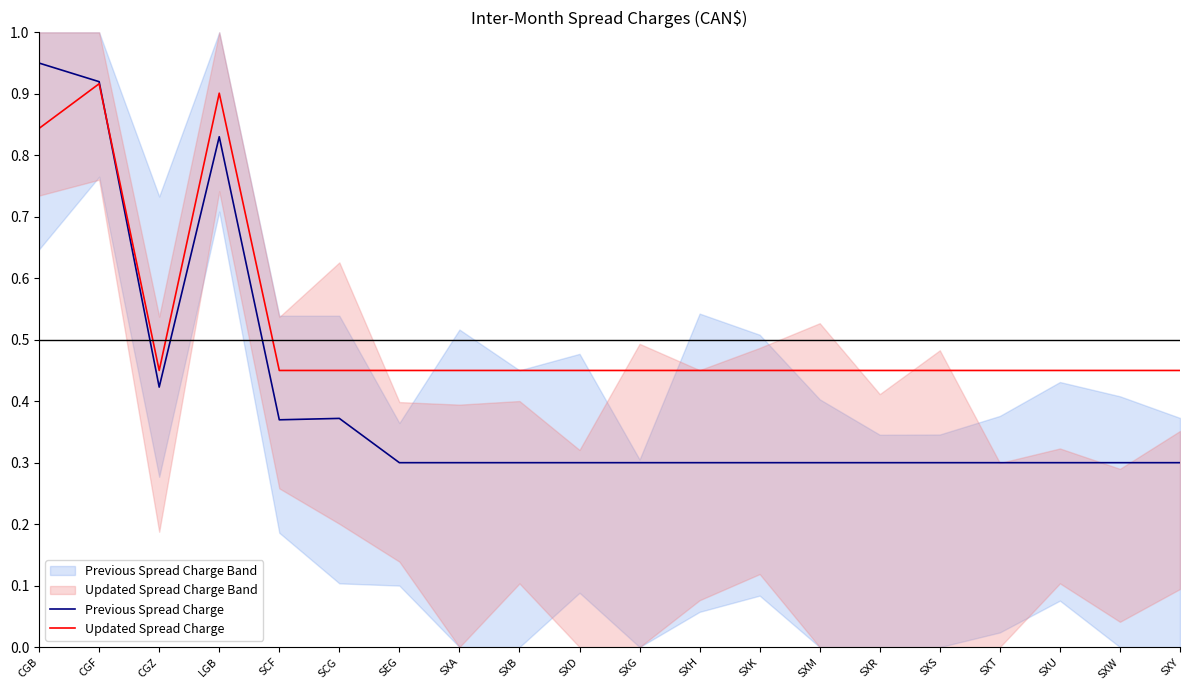

What is the label of the 3rd point from the right?

SXU